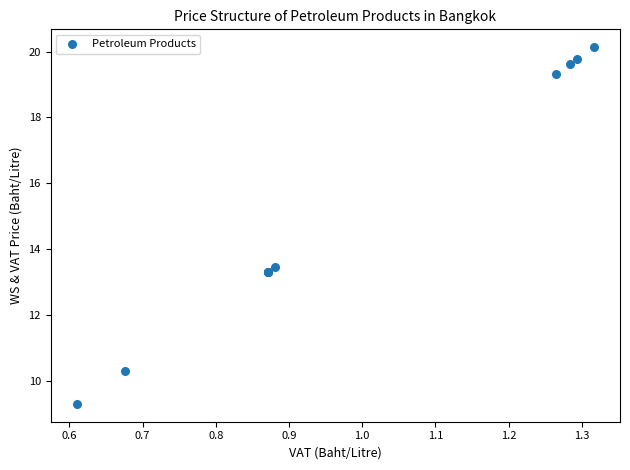

What Y value in the scatter plot is closest to 14?

13.5